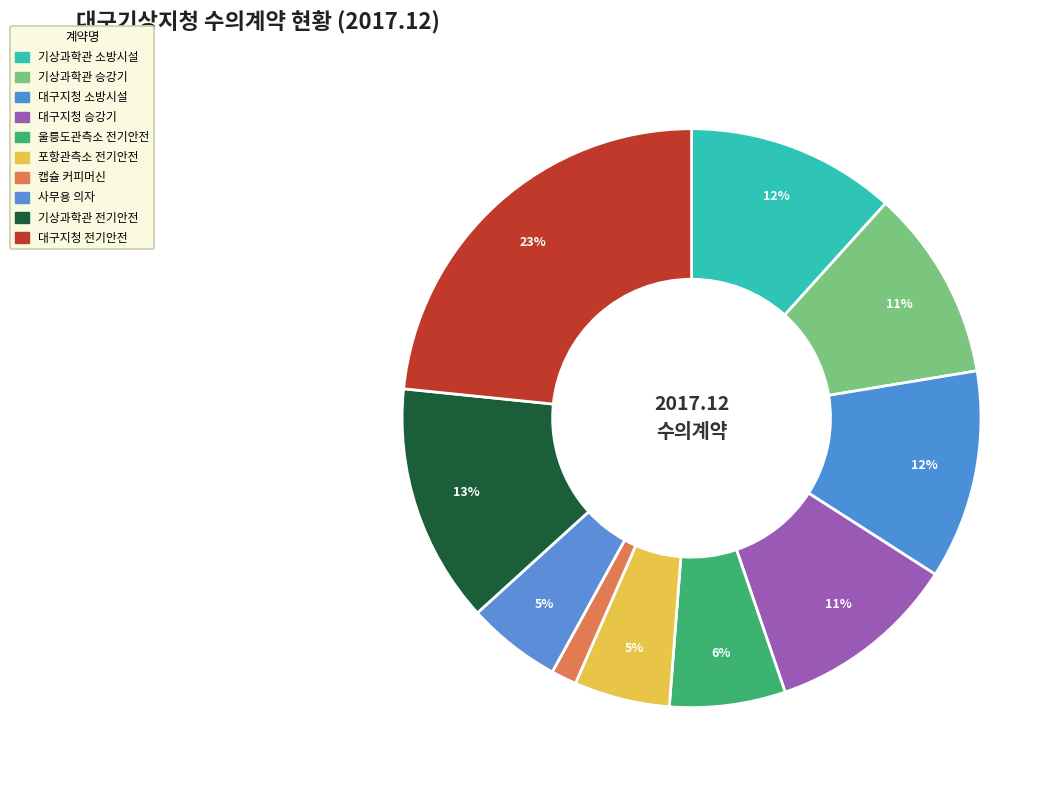

How many slices are in this pie chart?

10